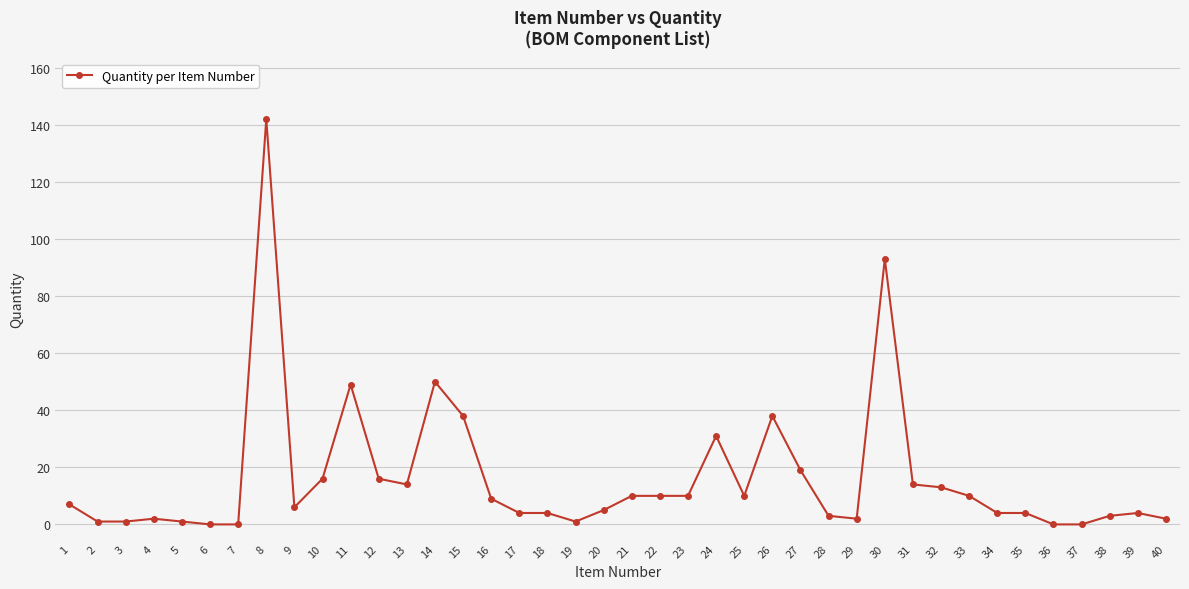

Reading left to right, what are all the values shown in this chart?

7	1	1	2	1	0	0	142	6	16	49	16	14	50	38	9	4	4	1	5	10	10	10	31	10	38	19	3	2	93	14	13	10	4	4	0	0	3	4	2